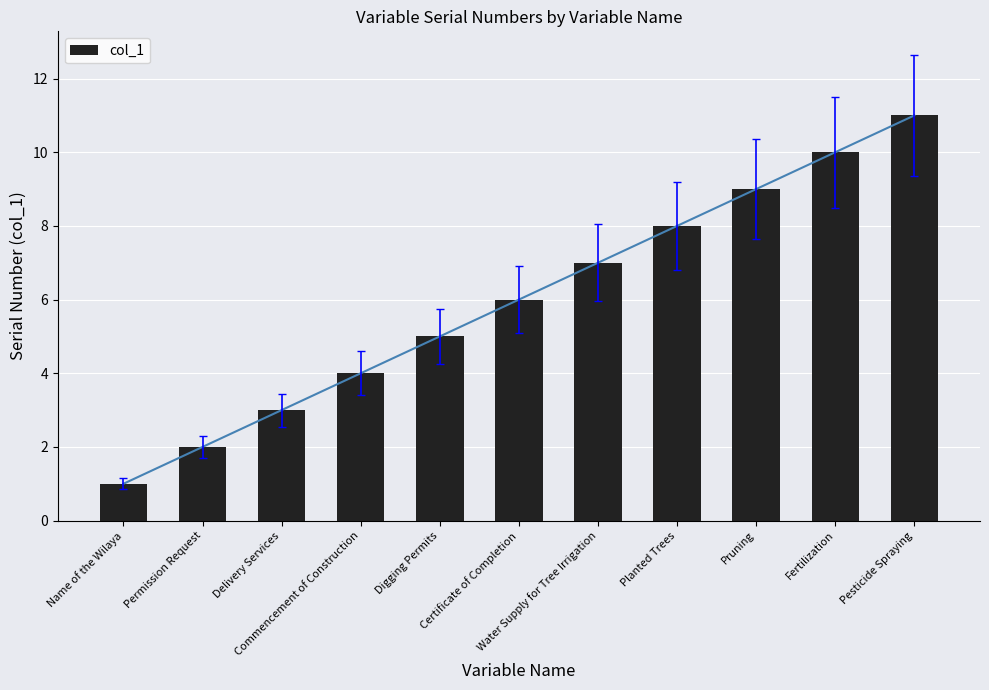

What is the difference between the values at Pesticide Spraying and Commencement of Construction?

7